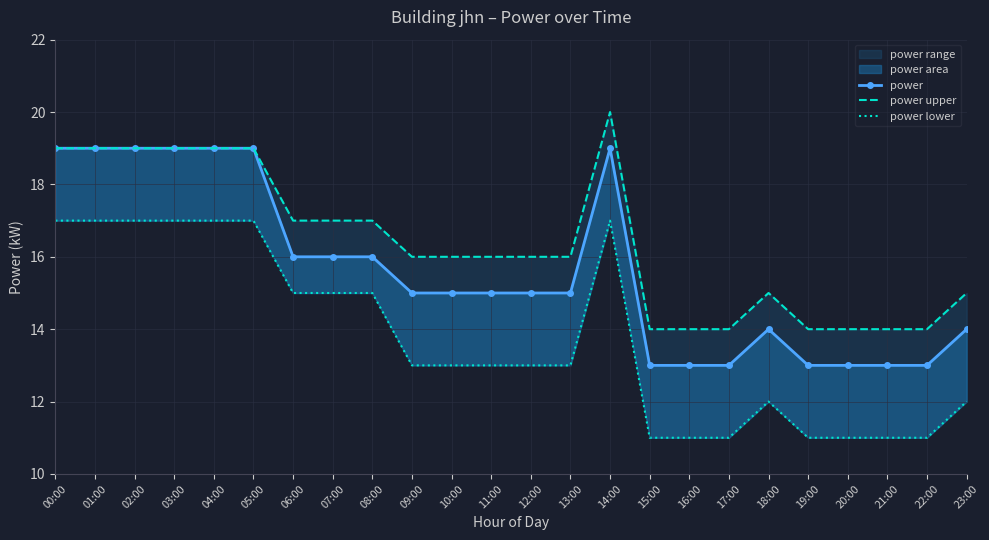

What is the difference between the second highest and minimum values in the power upper series?

5